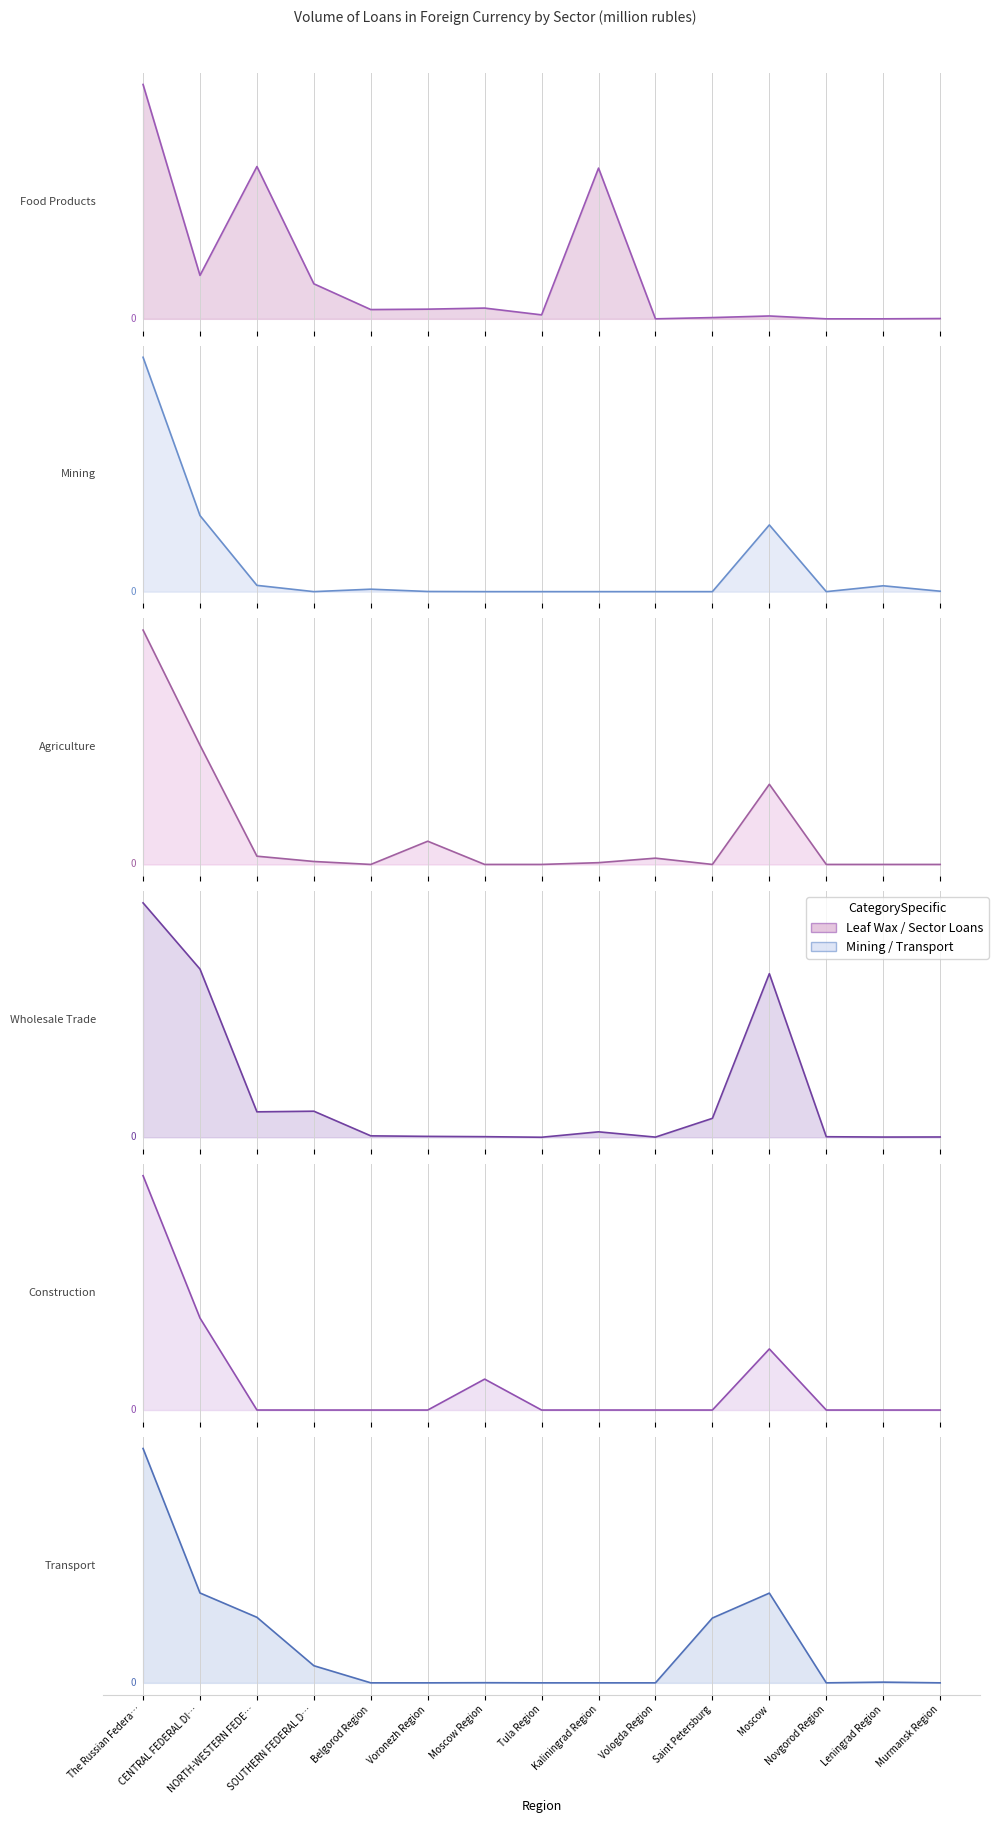

Between Vologda Region and Kaliningrad Region, which is larger?

Kaliningrad Region